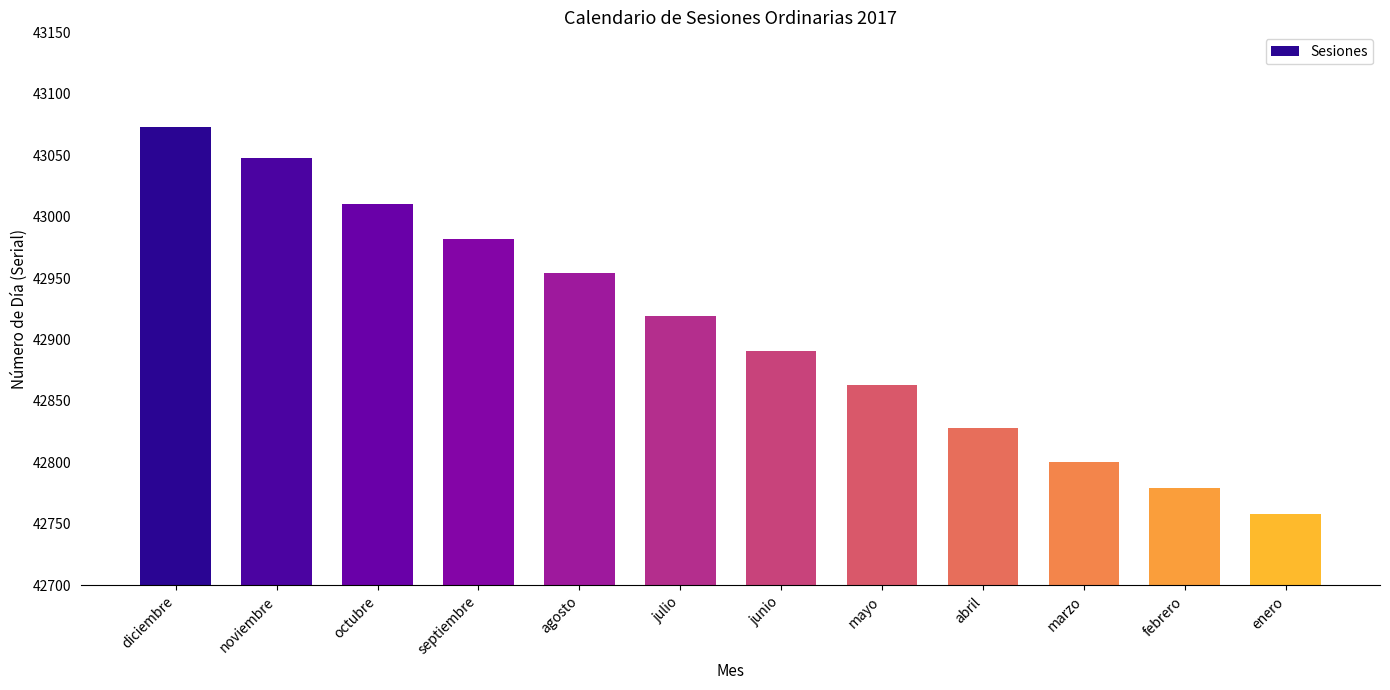

True or false: the data shows 67012 at junio.

False